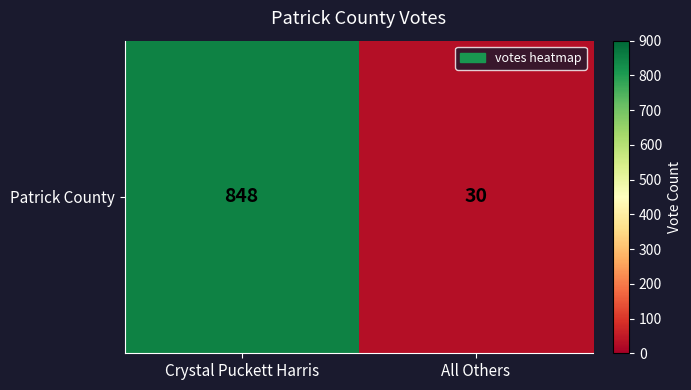

Reading left to right, what are all the values shown in this chart?

848	30